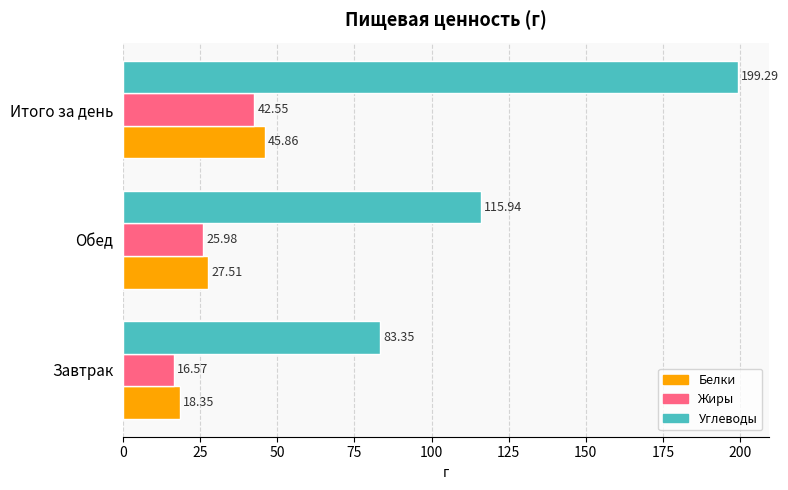

At which label does Белки reach its minimum?

Завтрак